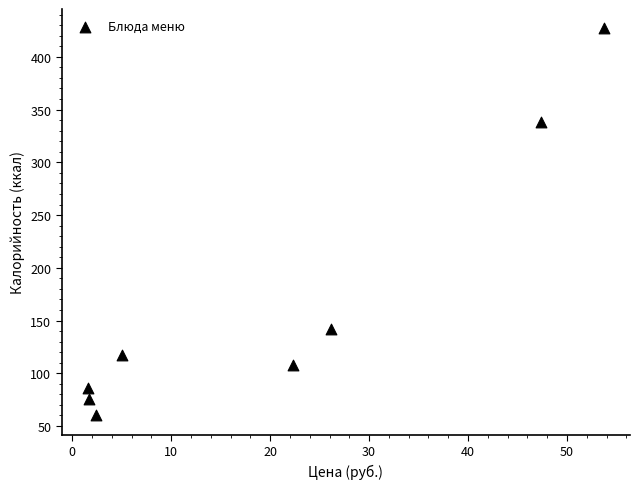

What is the range of Y values (max minus min)?

367